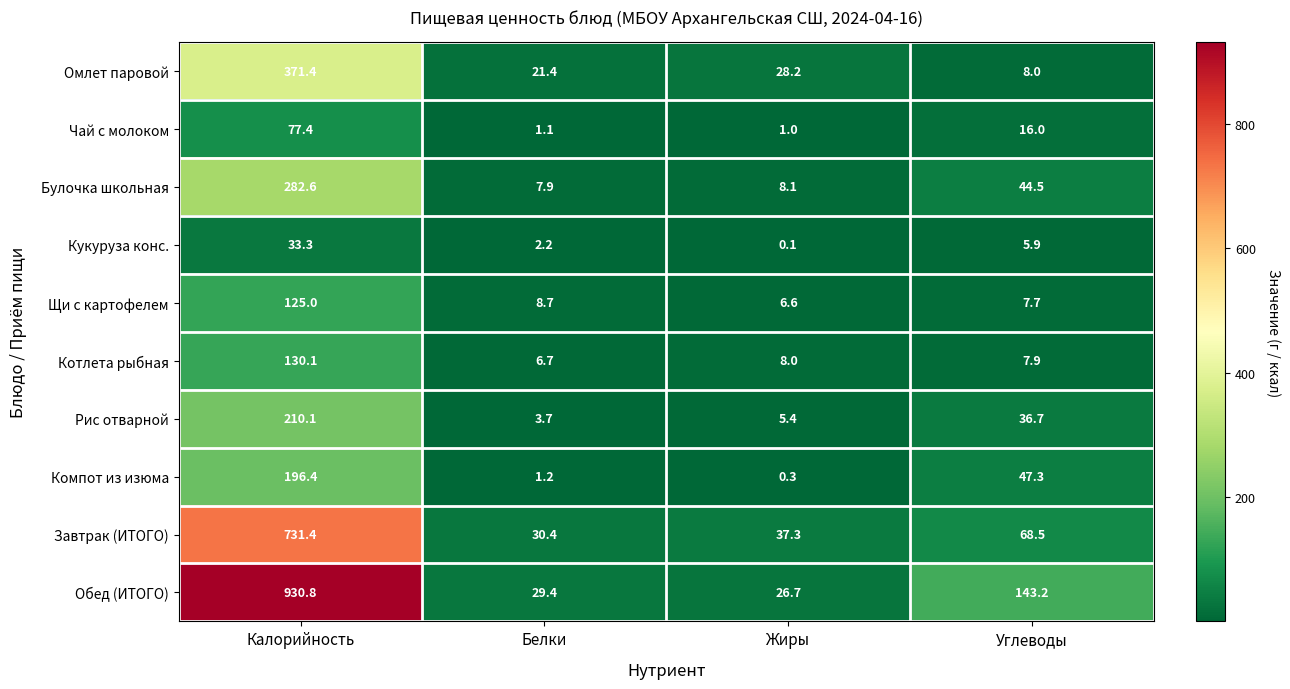

What is the sum of the Булочка школьная values at Жиры and Калорийность?

290.7